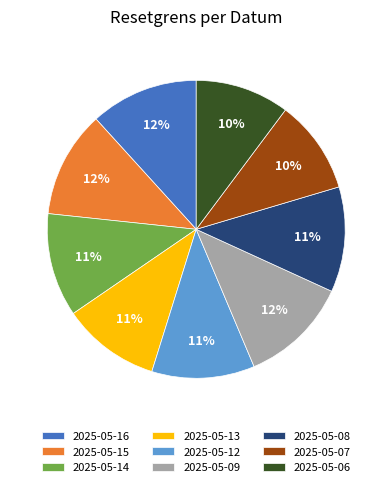

Combined, do 2025-05-06 and 2025-05-13 account for over 50%?

No